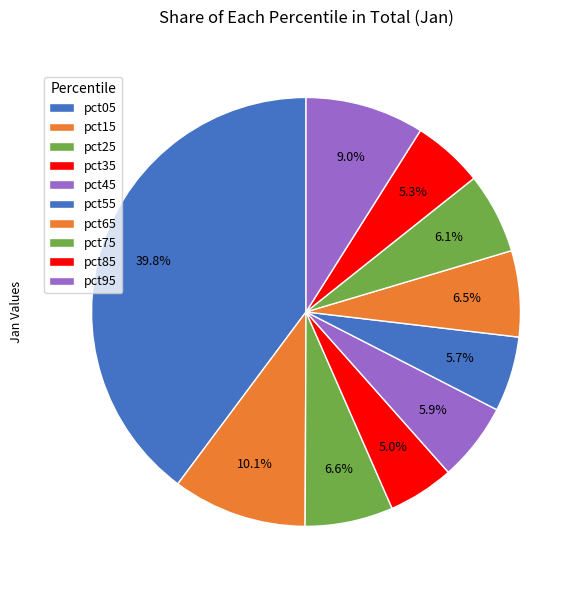

To the nearest percent, what is the combined percentage of pct05 and pct25?

46%